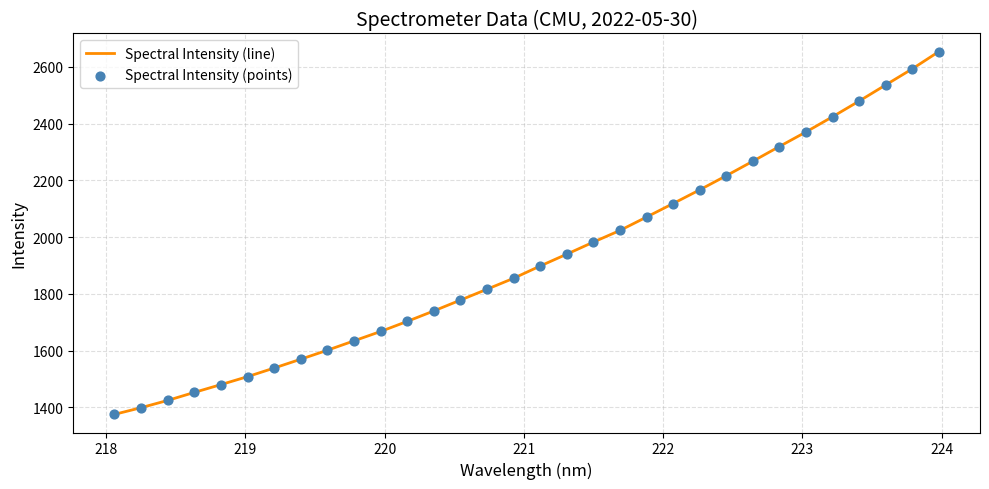

What is the maximum value shown in the chart?

2654.0